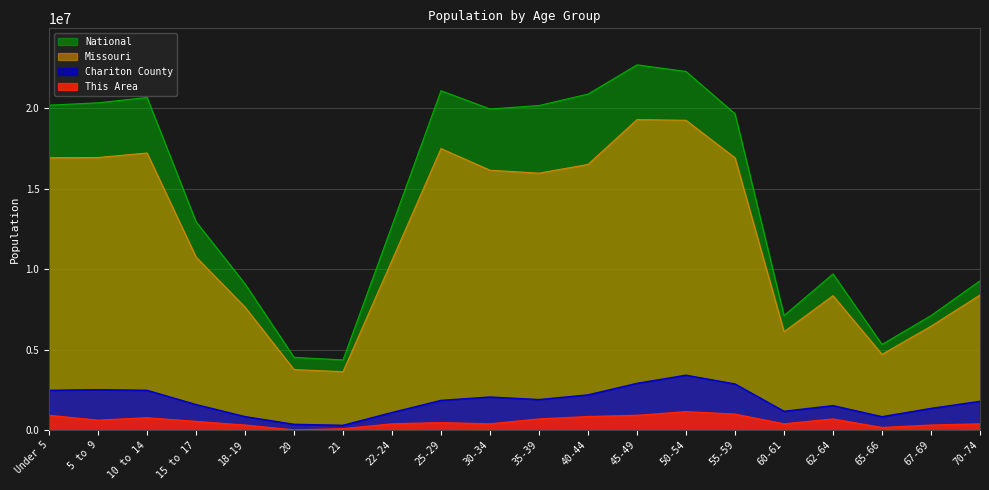

At which label does Missouri reach its minimum?

21